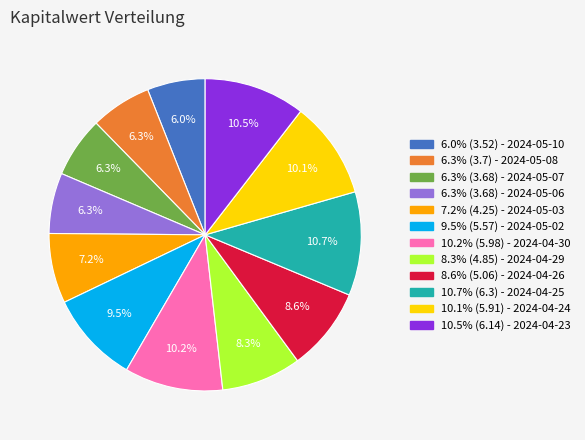

How many slices are in this pie chart?

12